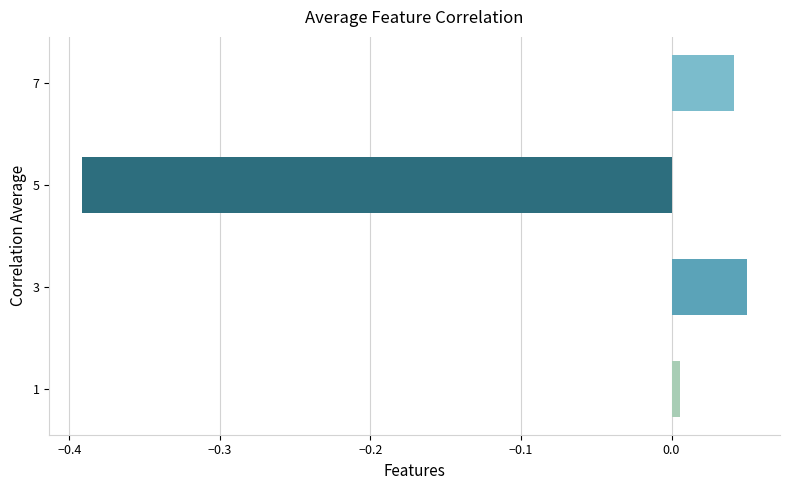

How many distinct data groups are displayed?

1